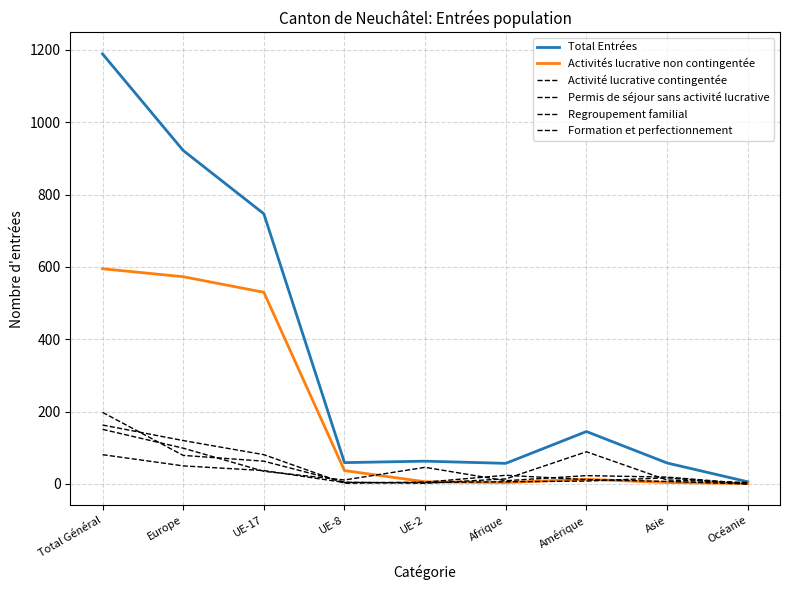

What is the difference between the Activités lucrative non contingentée values at Total Général and Océanie?

594